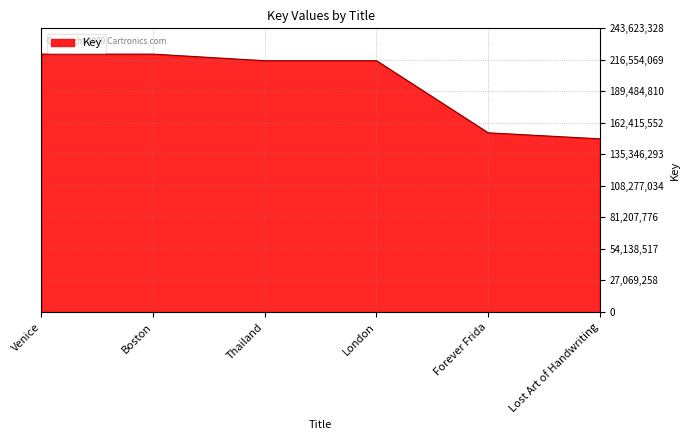

Is it true that the value at London is 215813427?

True